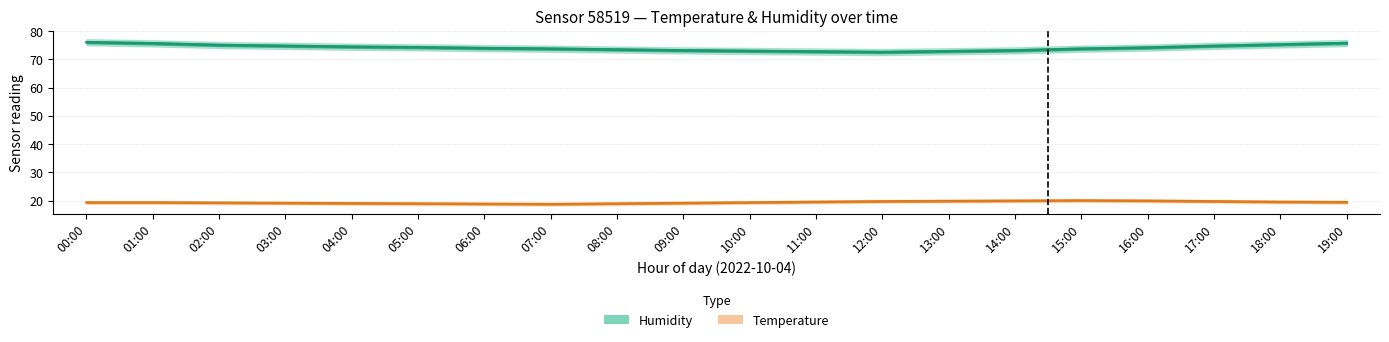

What is the maximum value for Humidity (mean)?

76.1